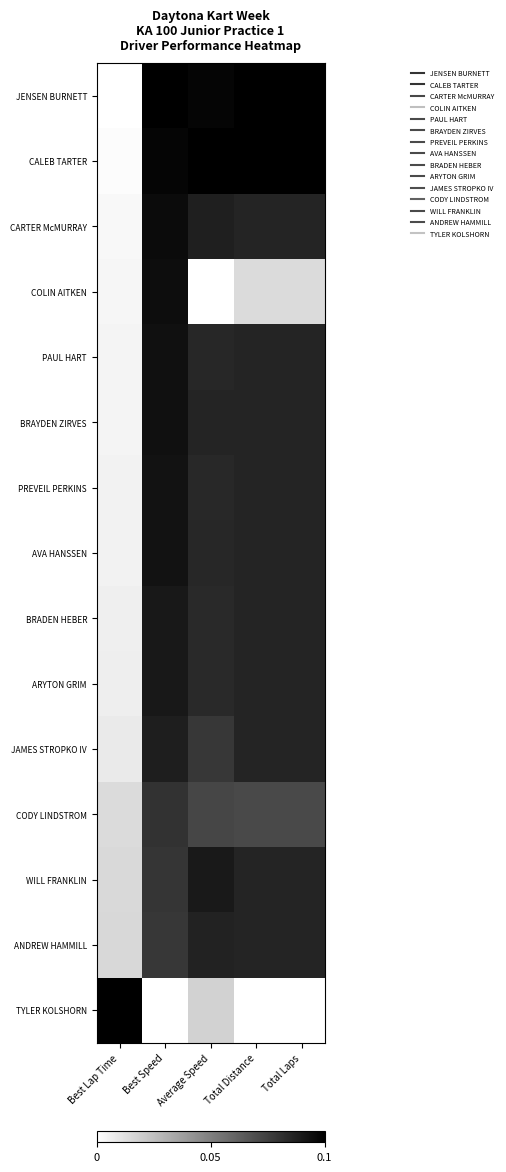

Which series changed the most between Average Speed and Total Distance?

TYLER KOLSHORN